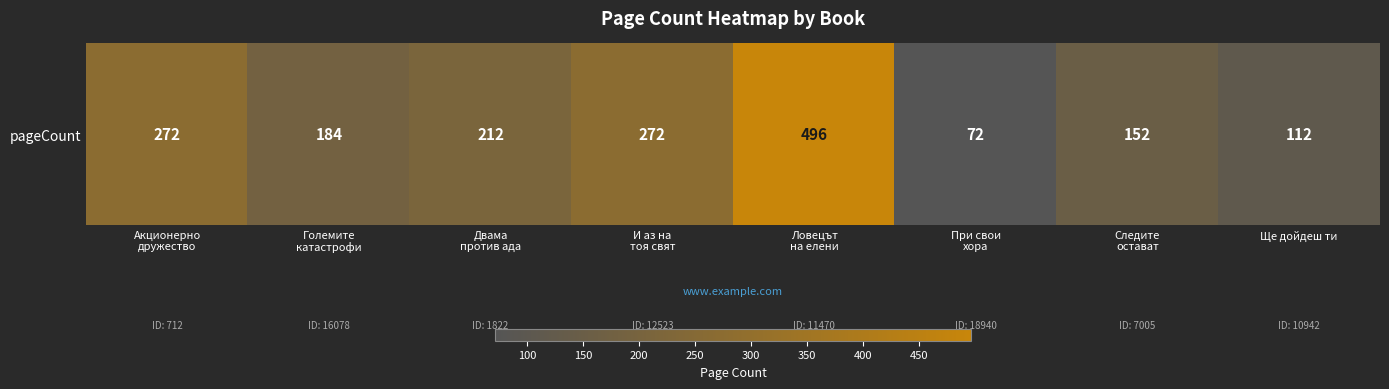

Approximately how many times larger is the value at Ще дойдеш ти compared to И аз на
тоя свят?

0.4